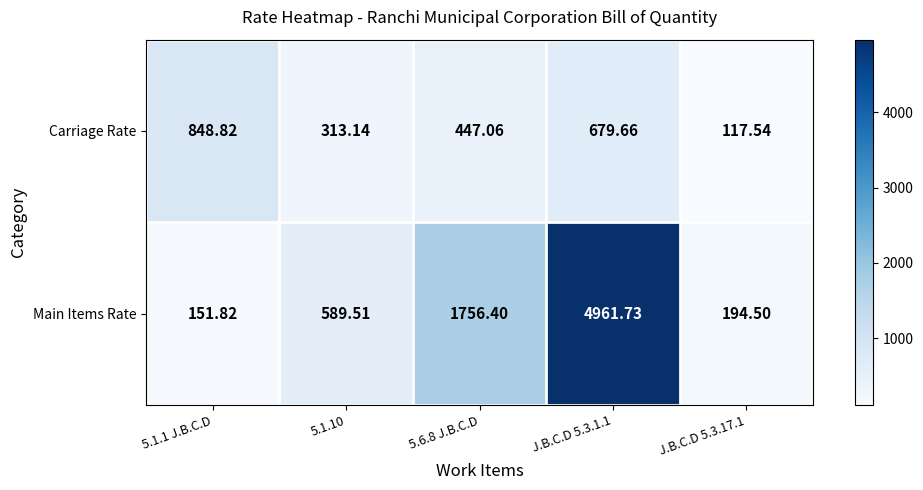

Rank the series at 5.1.1 J.B.C.D from highest to lowest value.

Carriage Rate, Main Items Rate